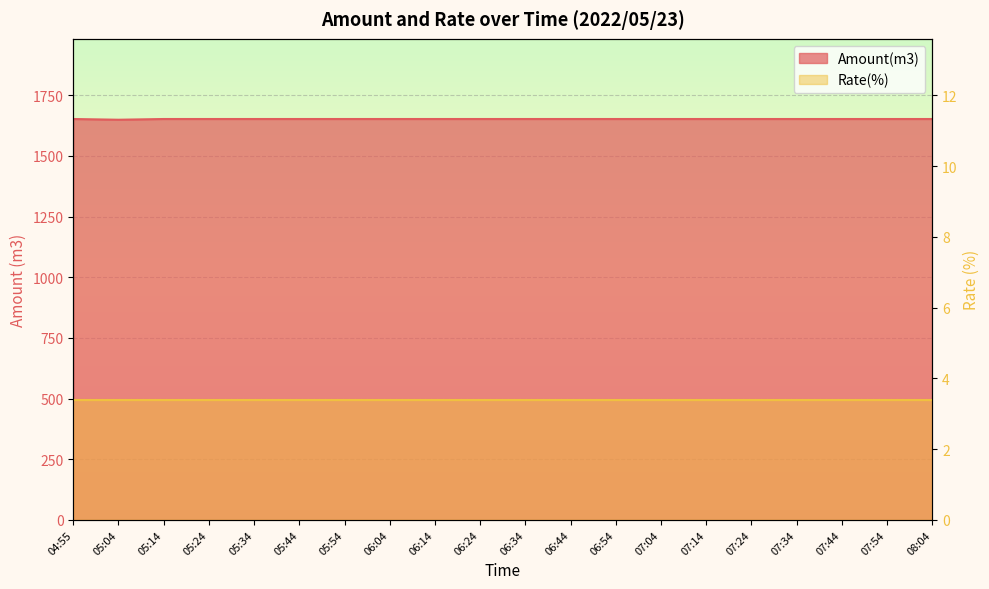

List the labels in order of value, smallest first.

05:04, 04:55, 05:14, 05:24, 05:34, 05:44, 05:54, 06:04, 06:14, 06:24, 06:34, 06:44, 06:54, 07:04, 07:14, 07:24, 07:34, 07:44, 07:54, 08:04